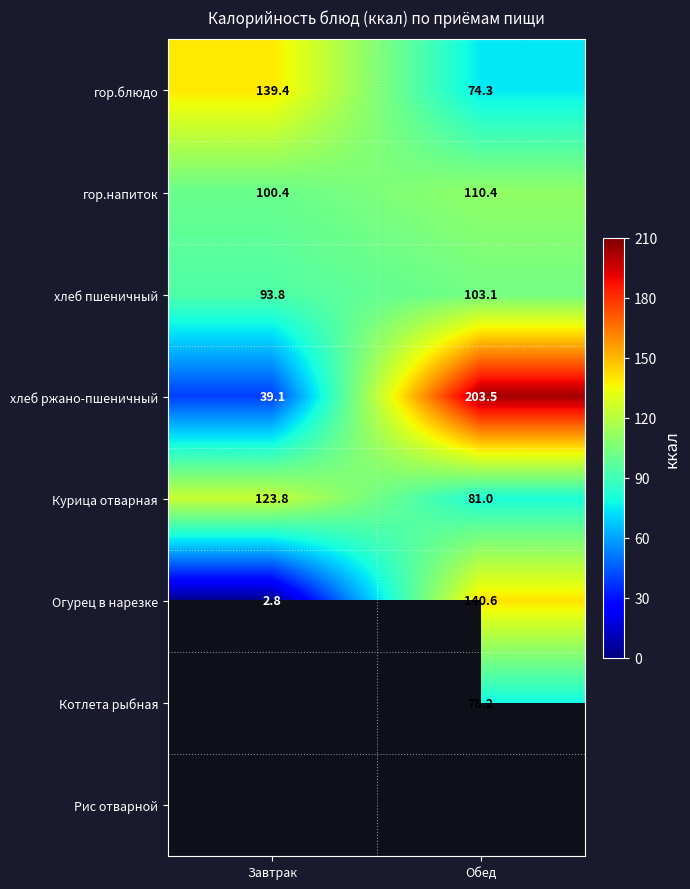

List the labels in order of хлеб пшеничный value, largest first.

Обед, Завтрак